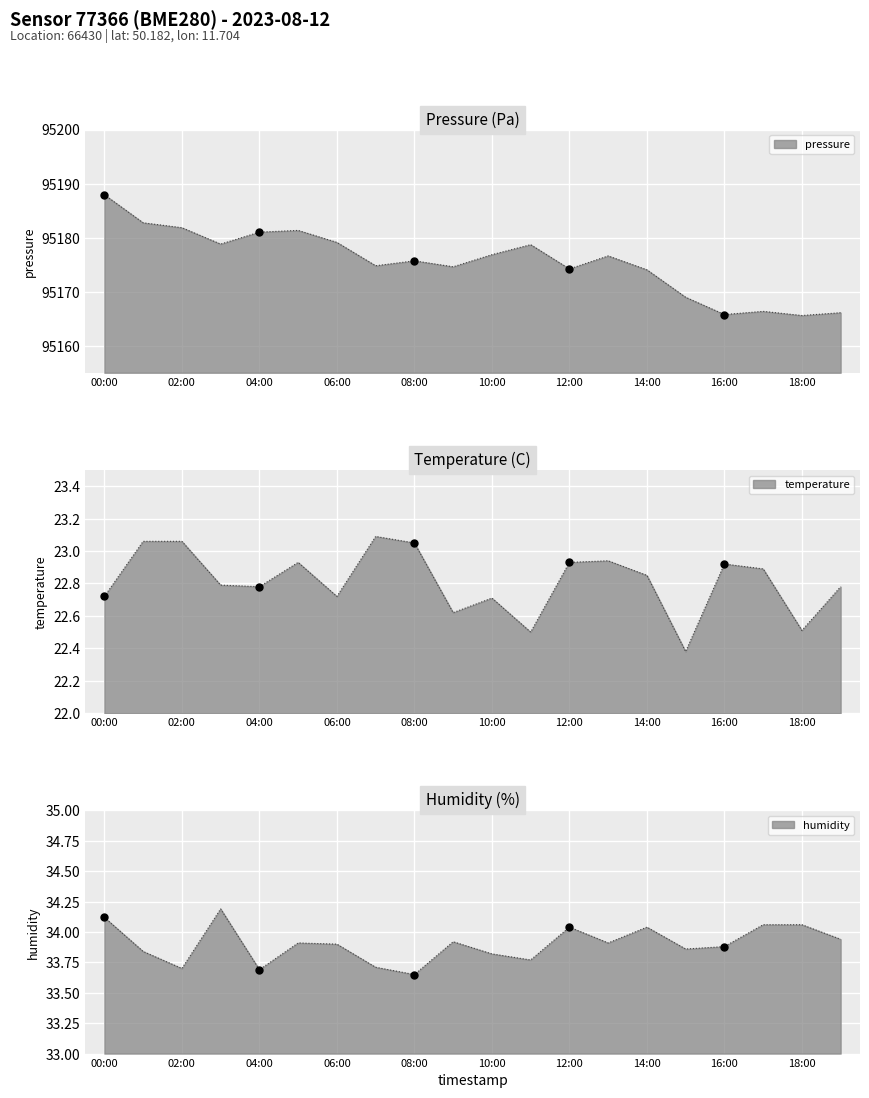

Is the value of temperature at 03:00 greater than the value of humidity at 03:00?

No